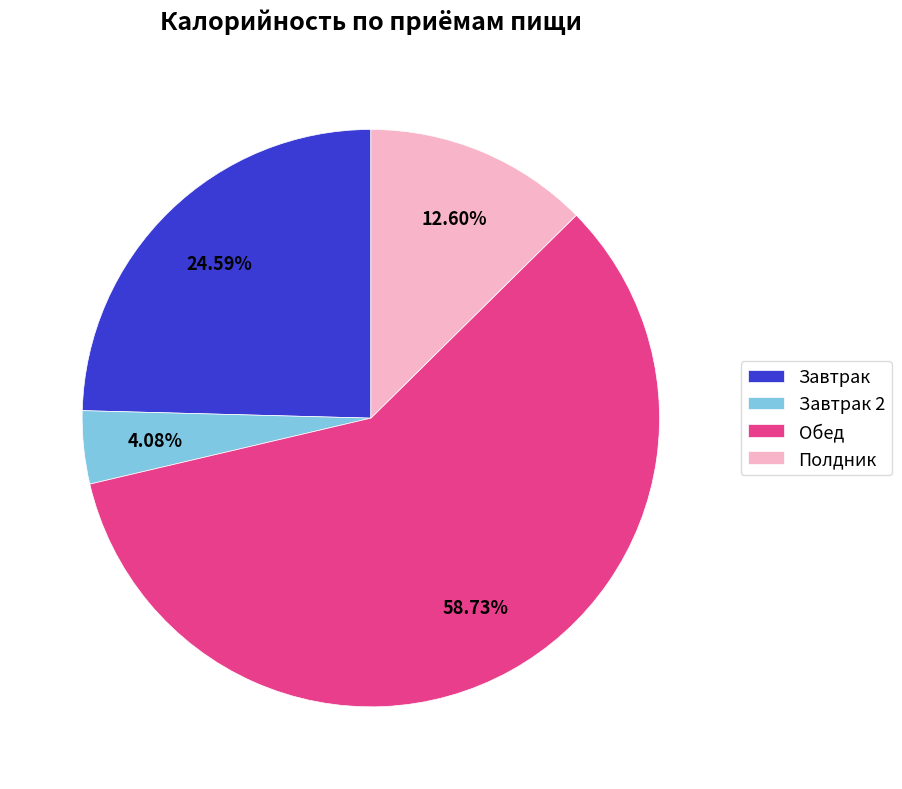

To the nearest percent, what is the average slice percentage?

25%